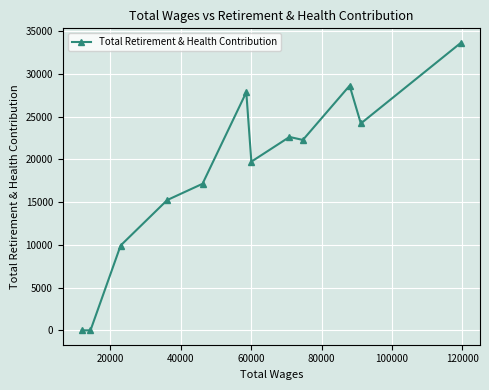

How many distinct data groups are displayed?

1